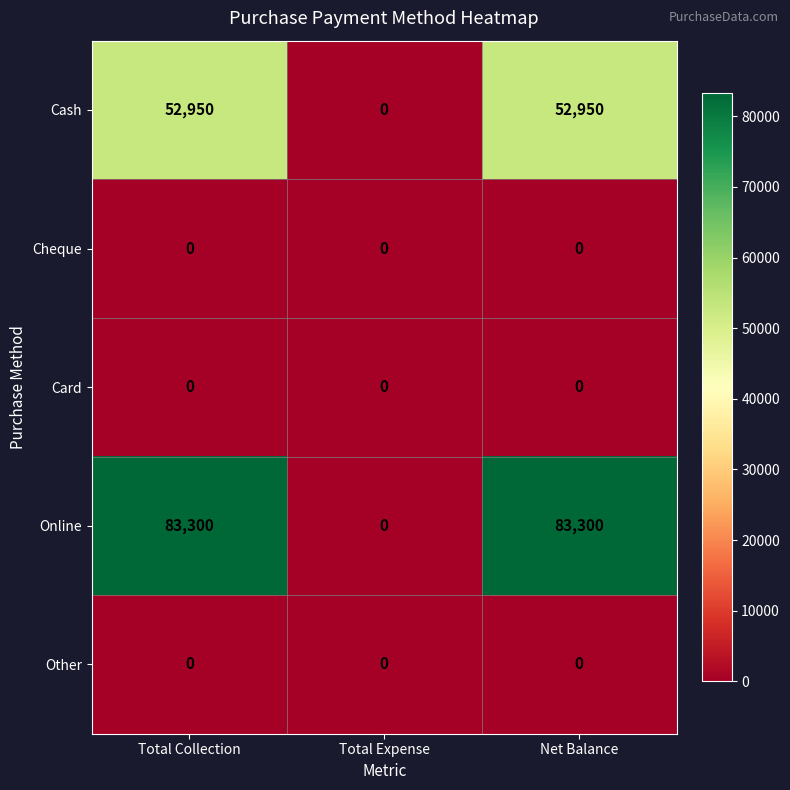

What is the greatest value displayed?

83300